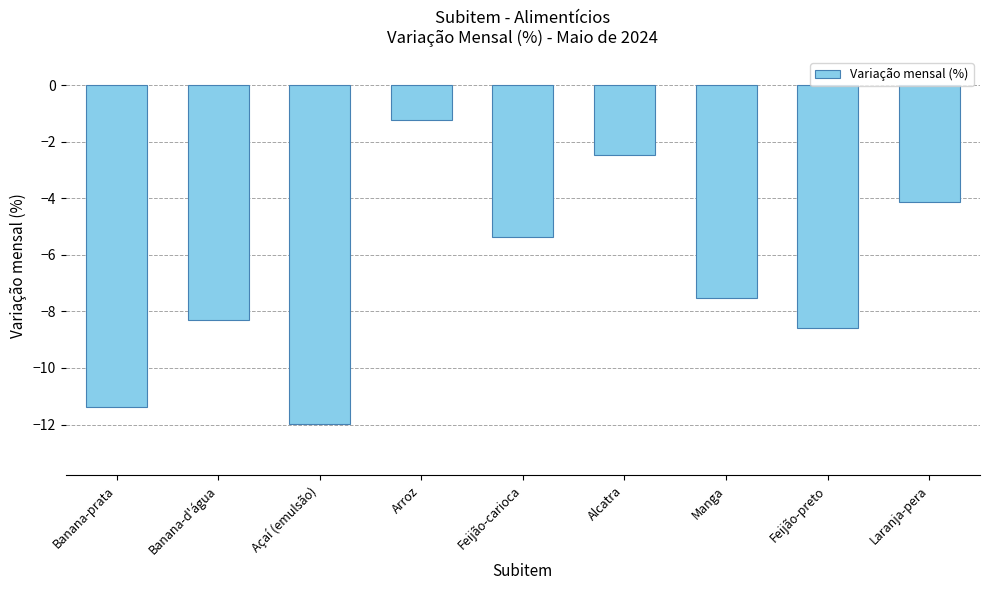

What is the average value?

-6.8